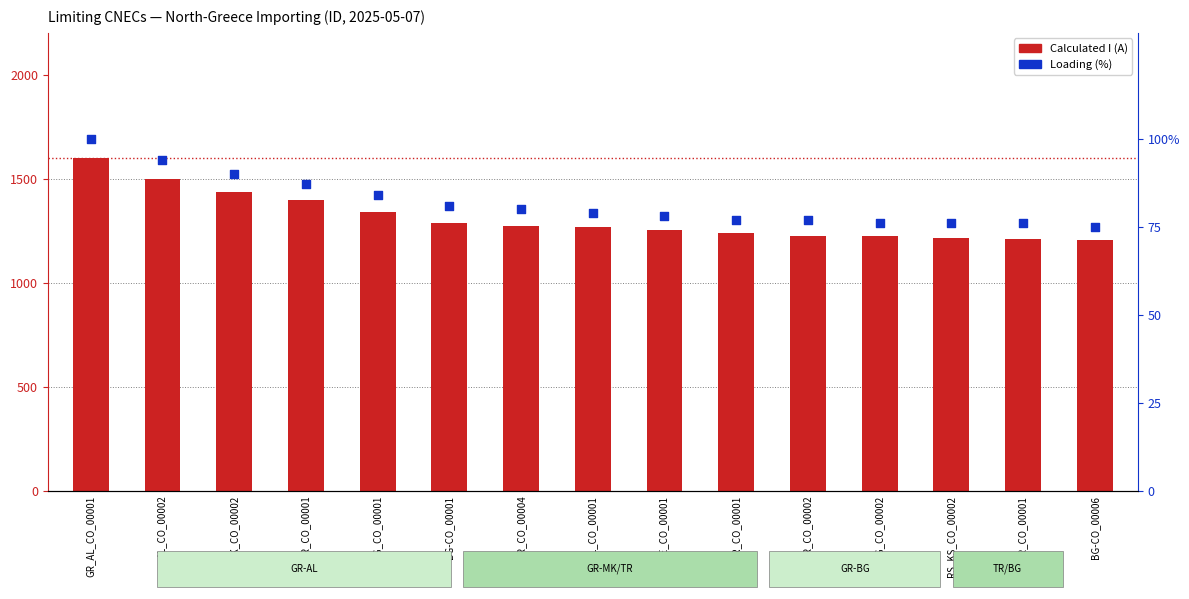

Which series has the largest Y range (max minus min)?

Calculated I (A)